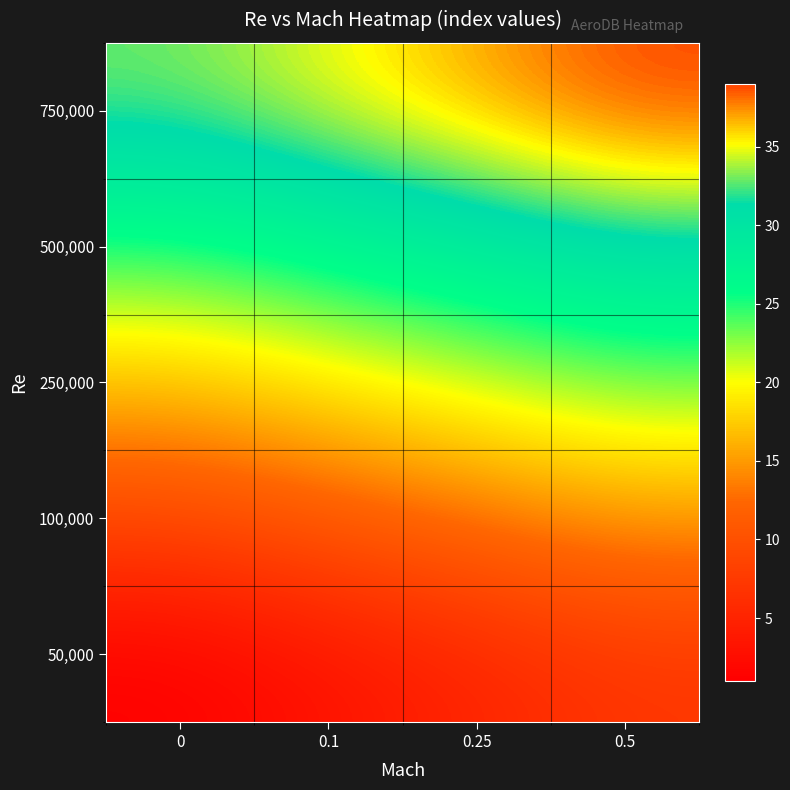

How many distinct data groups are displayed?

5